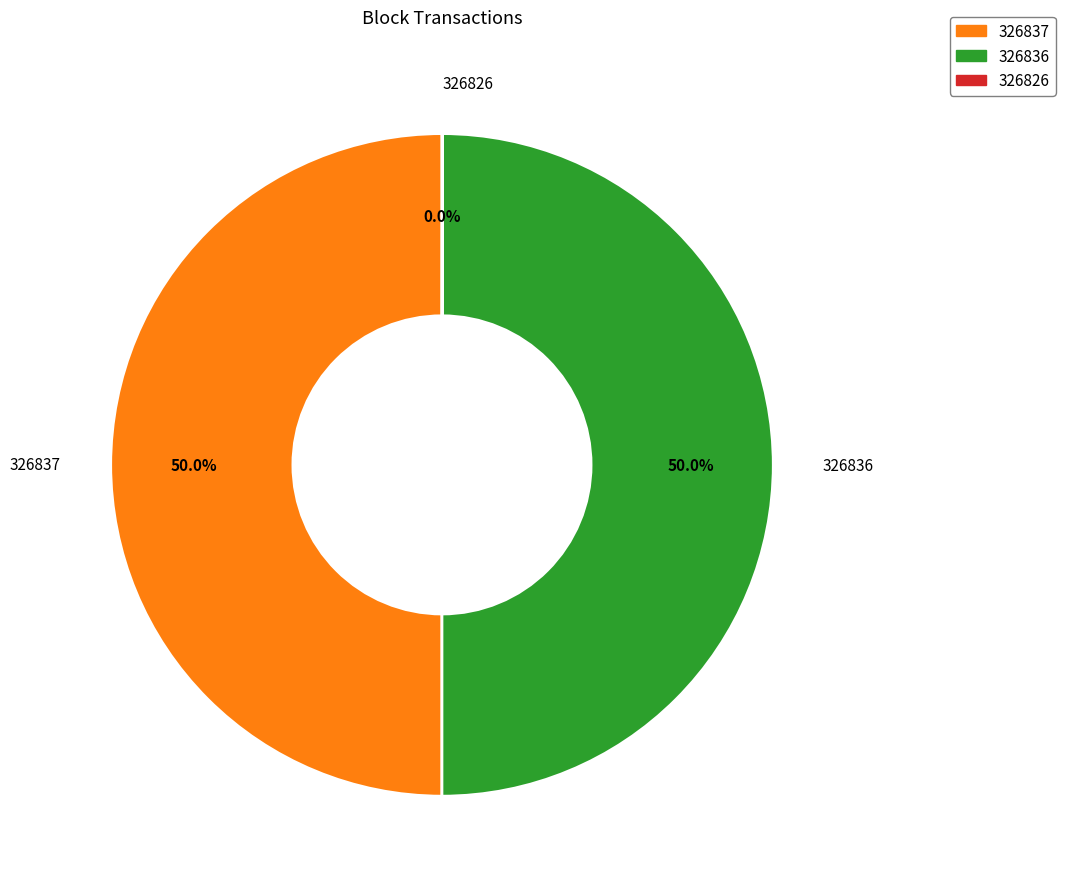

What percentage is NOT represented by 326837?

50.0%